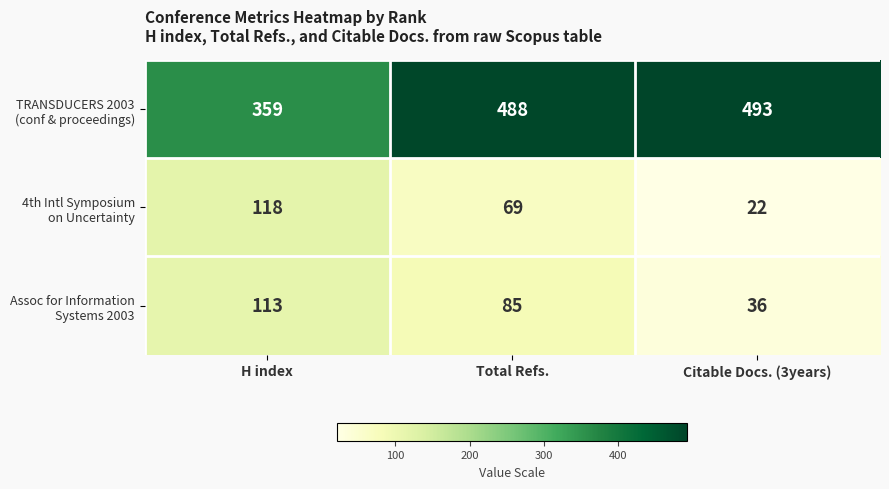

At which category is the sum across all series the highest?

Total Refs.